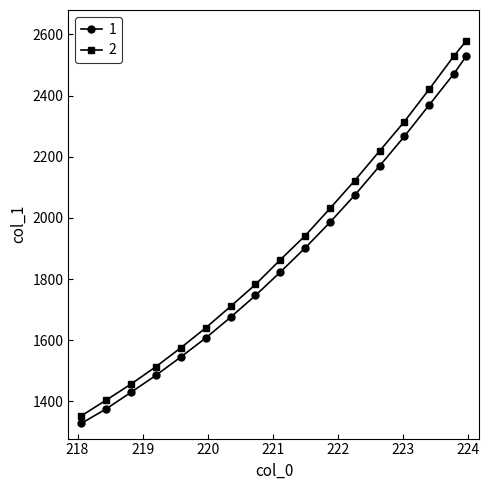

At how many categories does at least one series exceed 2052?

6